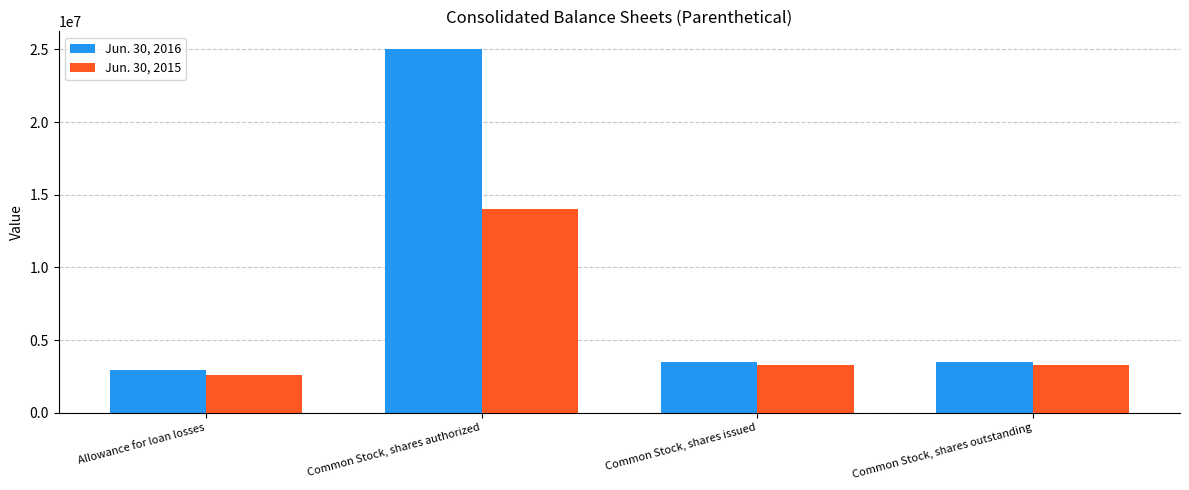

Is it true that Jun. 30, 2016 equals 38517614 at Common Stock, shares authorized?

False